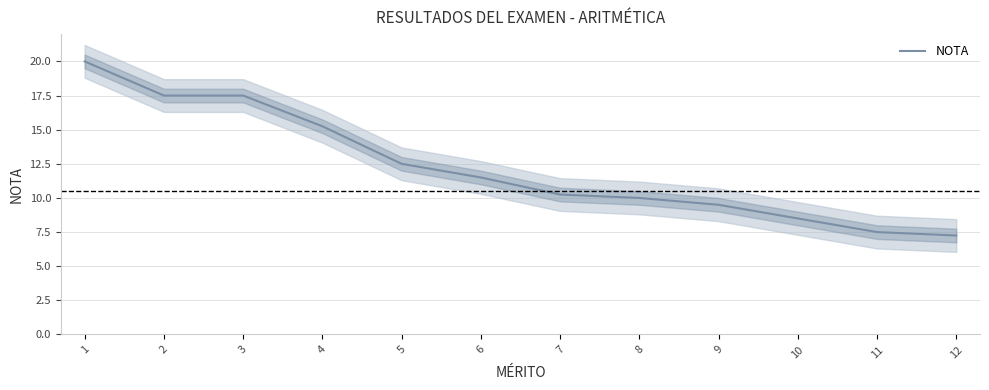

Reading left to right, what are all the values shown in this chart?

1=20.0	2=17.5	3=17.5	4=15.2	5=12.5	6=11.5	7=10.2	8=10.0	9=9.5	10=8.5	11=7.5	12=7.2